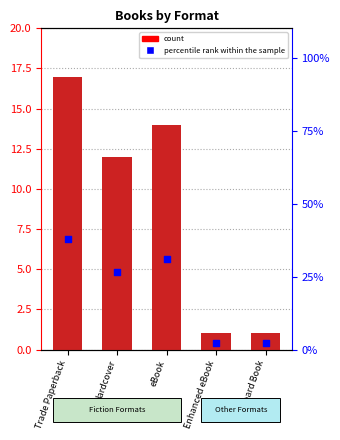

At which category is the sum across all series the highest?

Trade Paperback